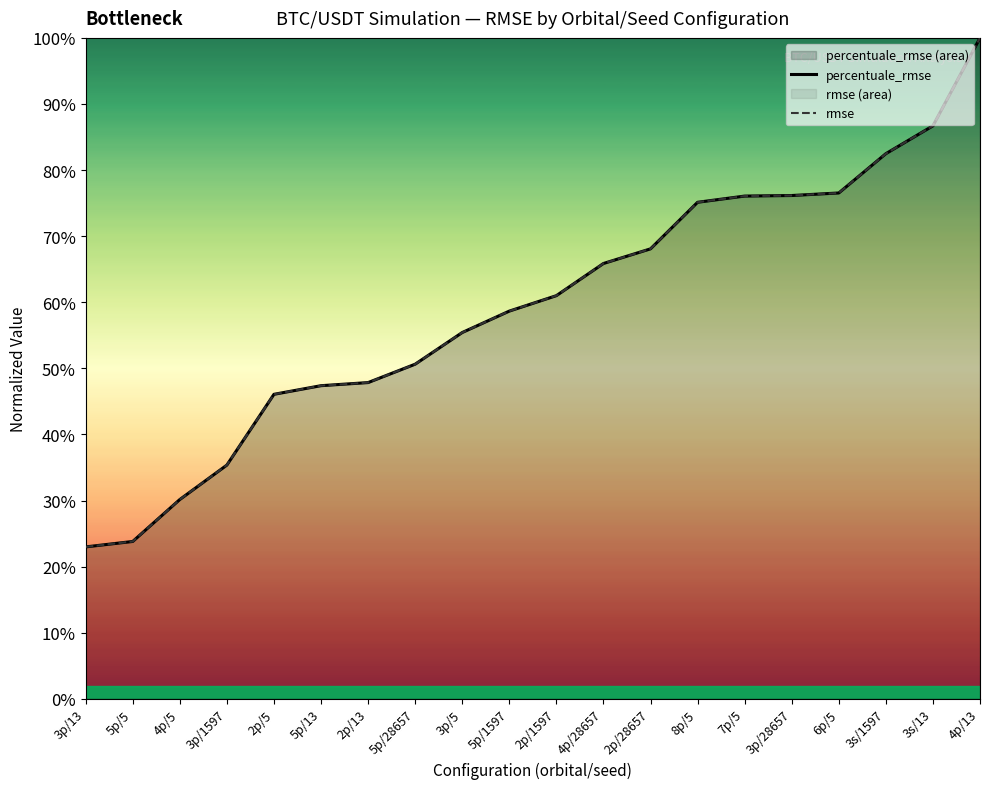

Count the number of data series in this chart.

2